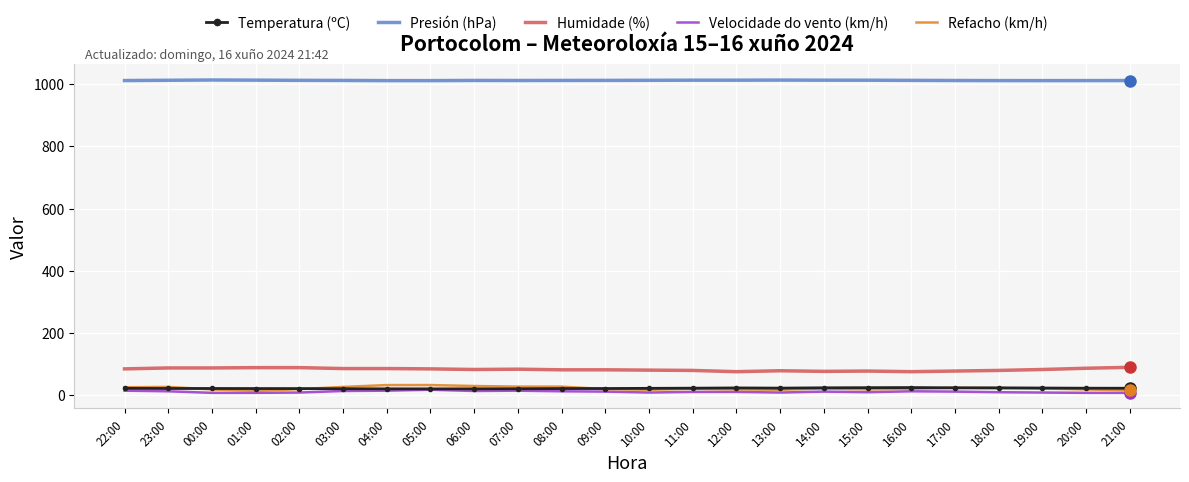

True or false: Temperatura (ºC) has a value of 24.6 at 15:00.

True